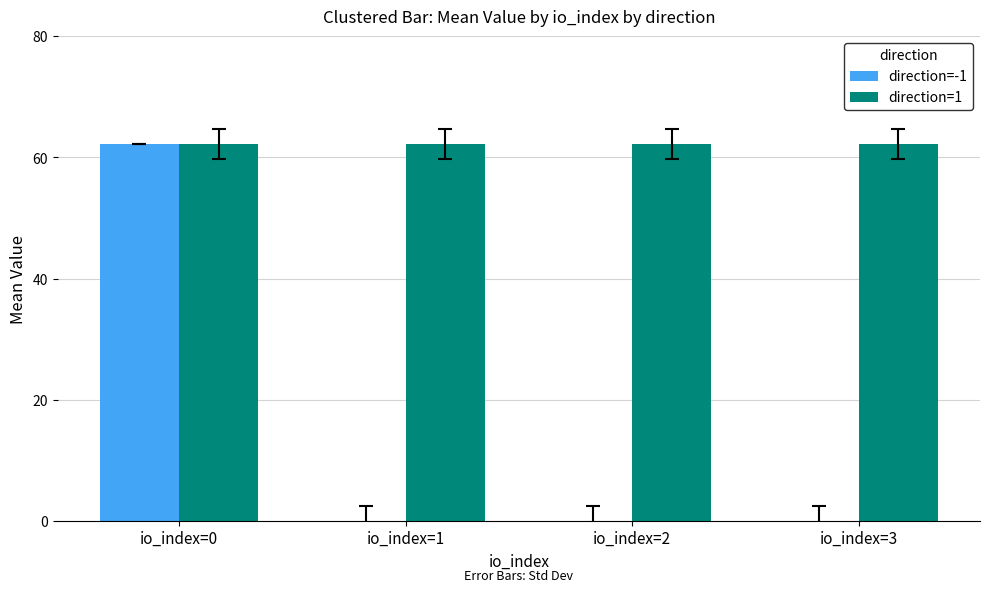

True or false: direction=1 has a value of 62.2 at io_index=3.

True